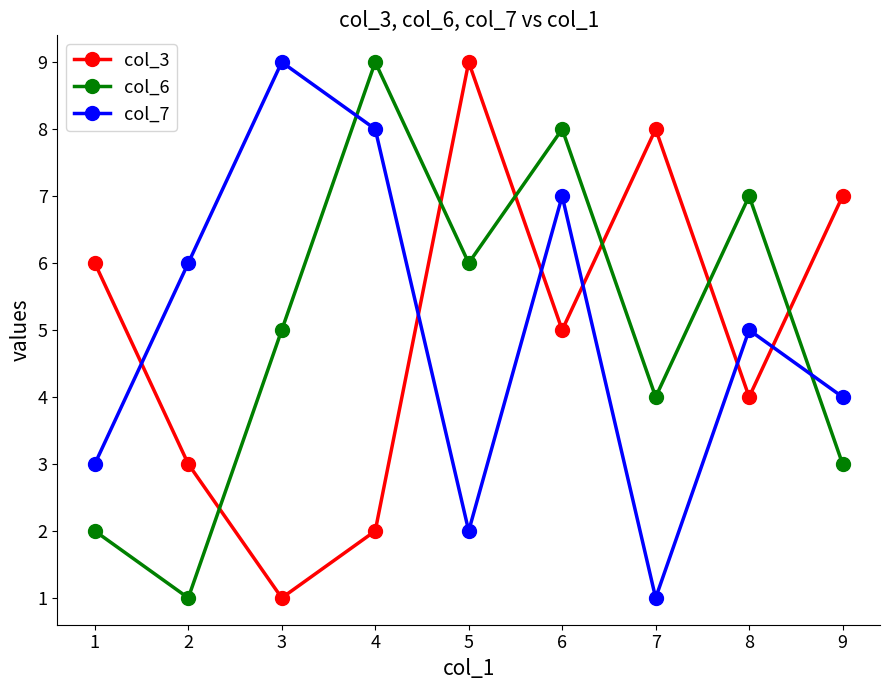

Where is col_7 nearest to the value 5?

8